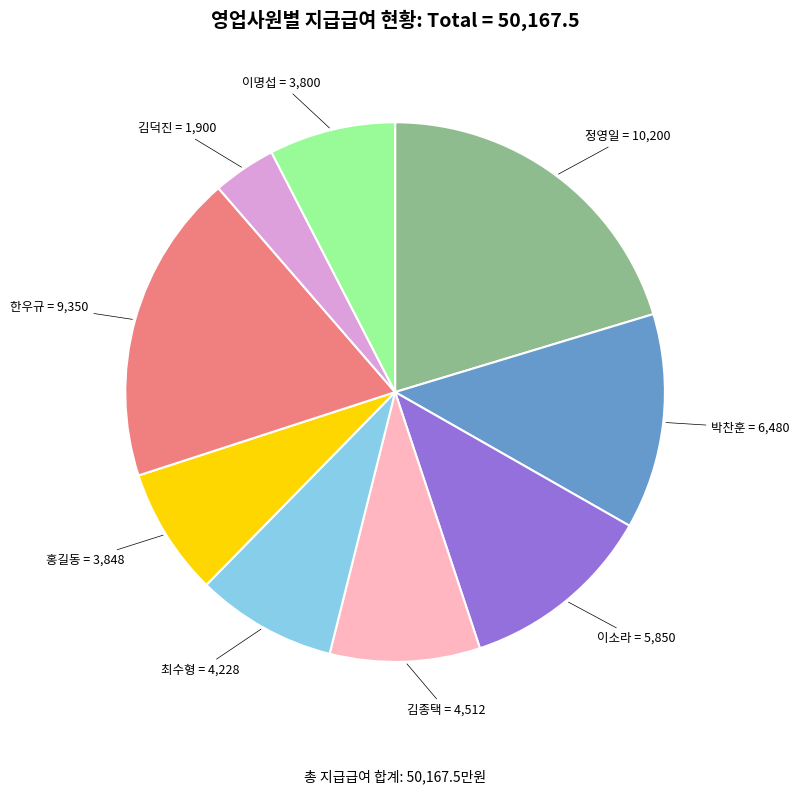

Is there a majority slice in this chart?

No